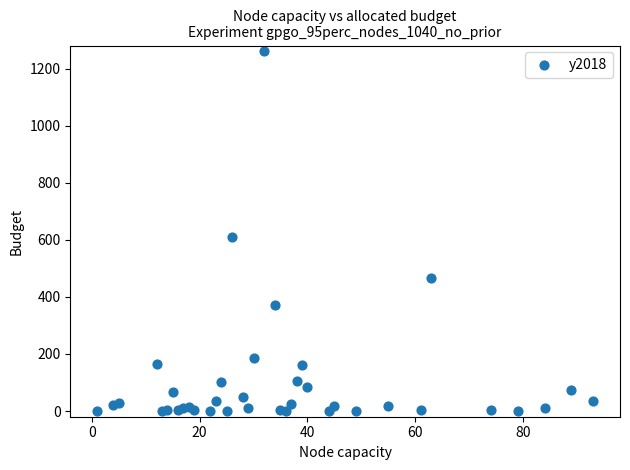

What Y value in the scatter plot is closest to 630?

609